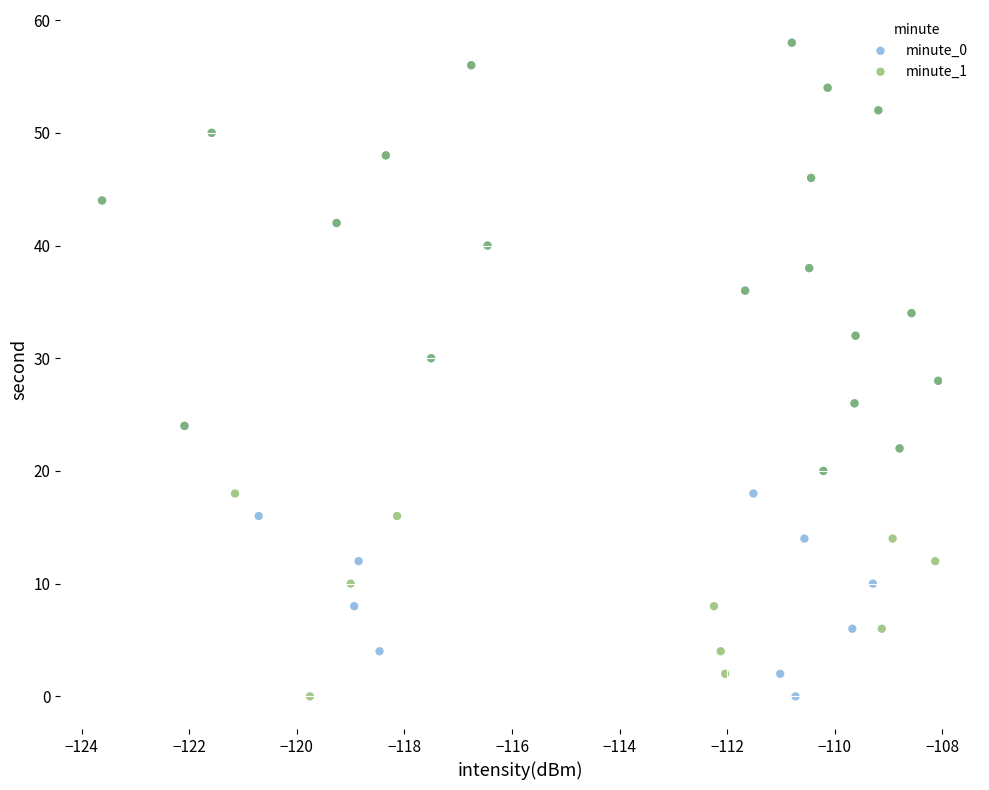

What are all the series names shown in the legend?

minute_0, minute_1